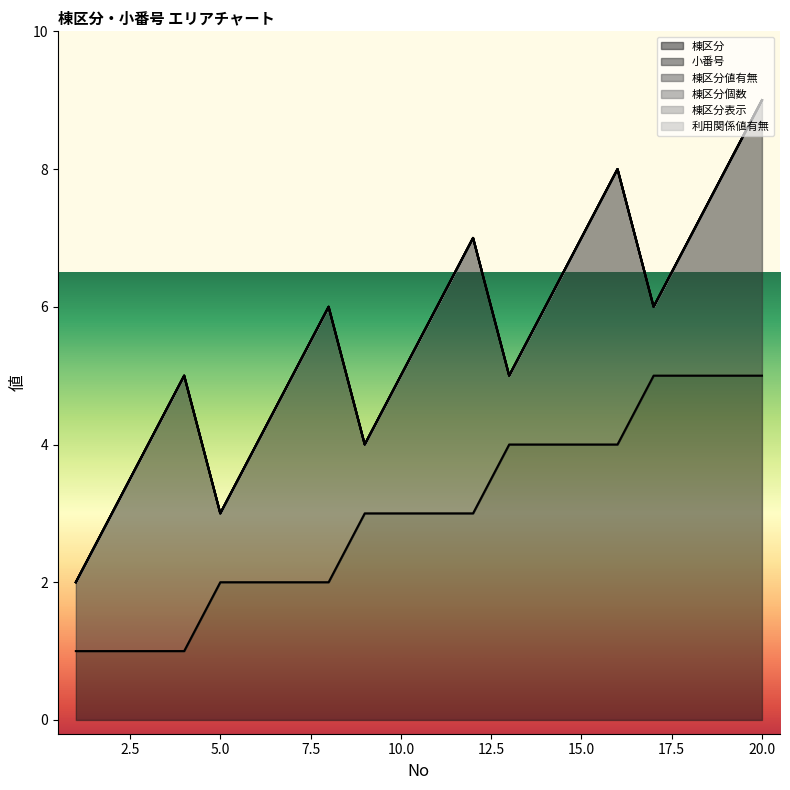

Rank the categories by 小番号 value from highest to lowest.

4, 8, 12, 16, 20, 3, 7, 11, 15, 19, 2, 6, 10, 14, 18, 1, 5, 9, 13, 17